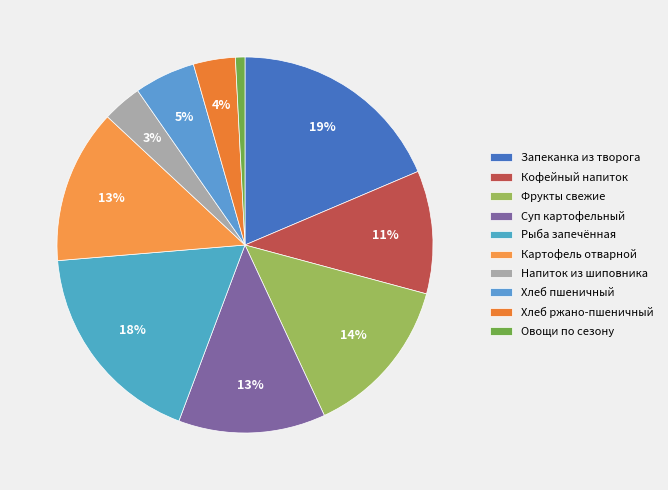

Combined, what portion of the pie is Кофейный напиток and Рыба запечённая?

28.5%